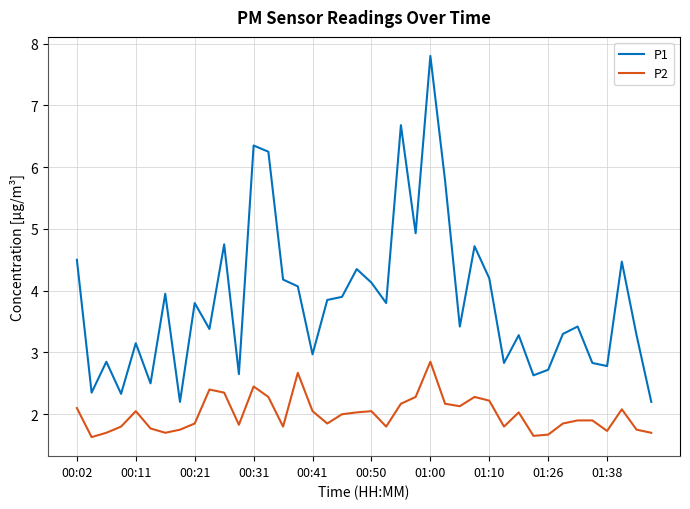

What is the difference between the maximum and minimum values in the P2 series?

1.2